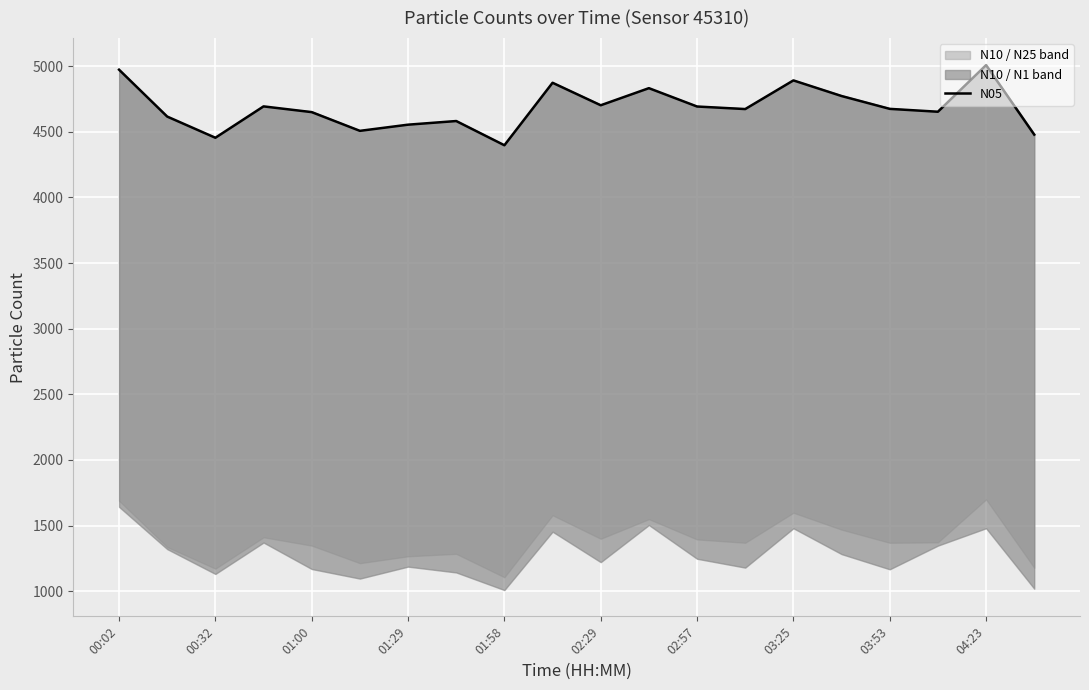

What is the highest value of the N05 series?

5007.6